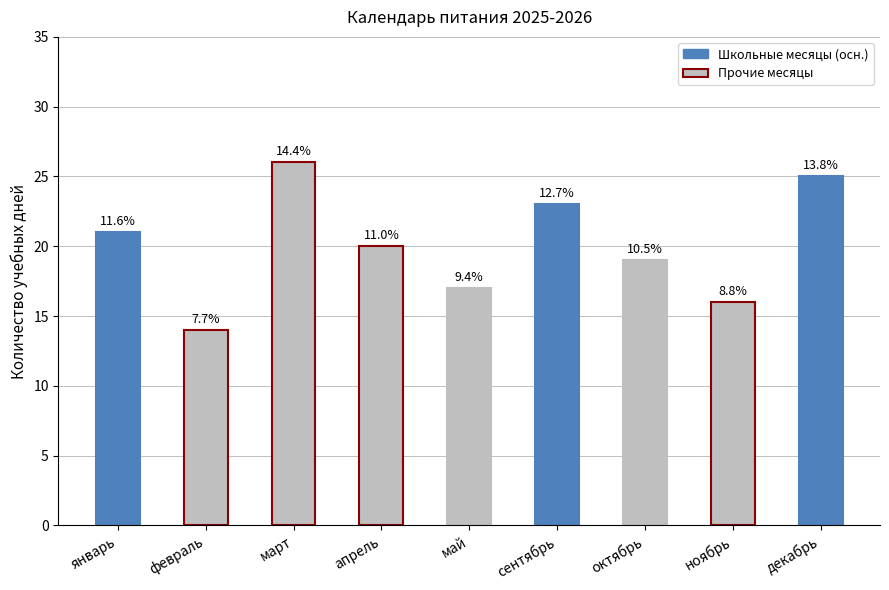

Are the bars grouped side by side (vs. stacked)?

No